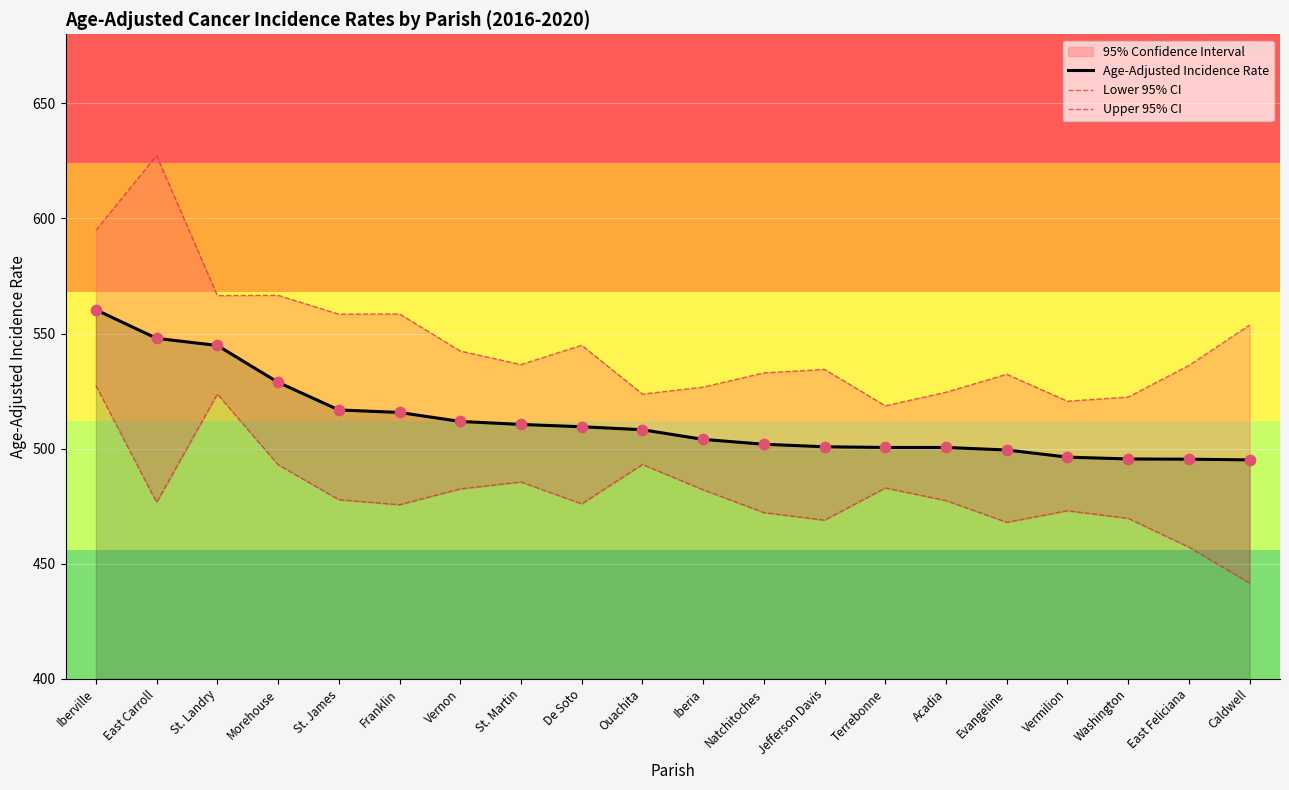

Which series has the largest total across all categories?

Upper 95% CI